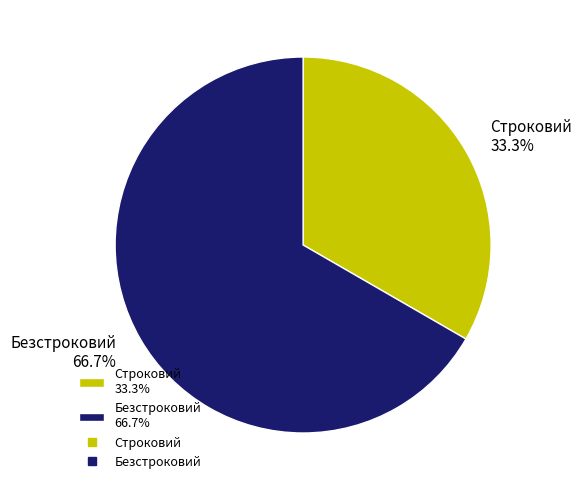

What is the ratio of the value at Строковий 33.3% to the value at Безстроковий 66.7%?

0.5